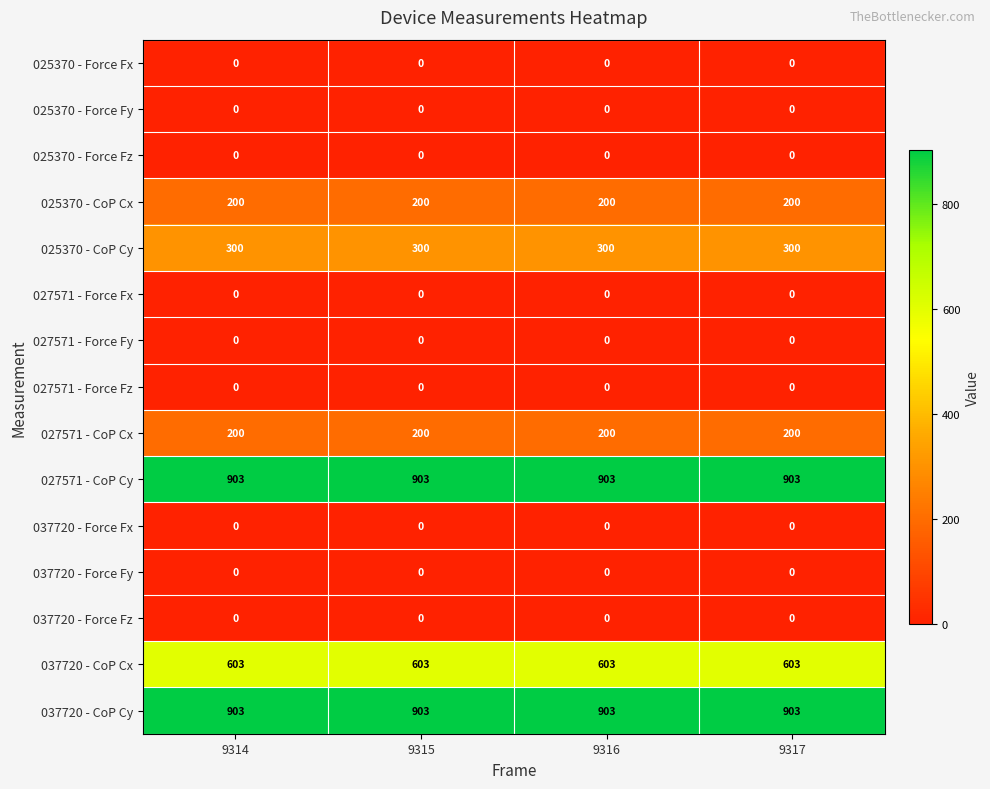

What is the sum of all 025370 - CoP Cx values?

800